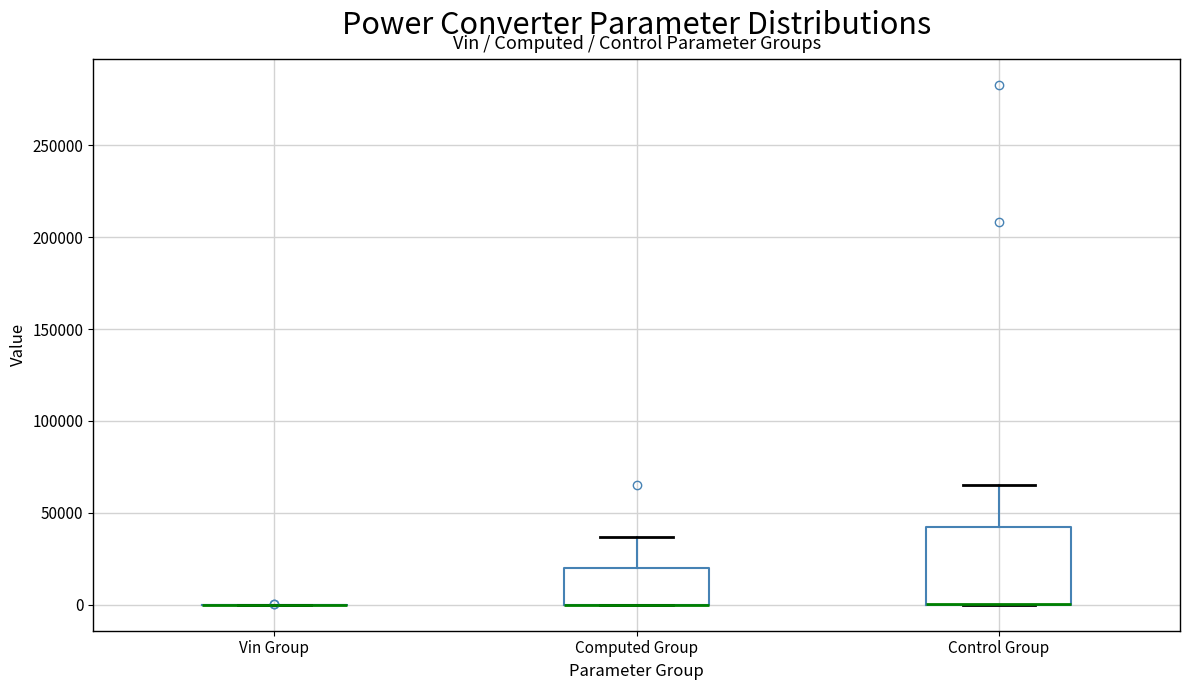

Reading left to right, transcribe this box plot: for each box, give where its median line is, the range the box spans, and where its two whiskers end, as read against the y-axis. The values are not printed on the chart, so give them approximately, as read against the axis.

Vin Group: box collapsed to a line at 0, whiskers 0 to 0
Computed Group: median 0 (drawn on the box's lower edge), box 0 to 20000, whiskers 0 to 35000
Control Group: median 0 (drawn on the box's lower edge), box 0 to 40000, whiskers 0 to 65000